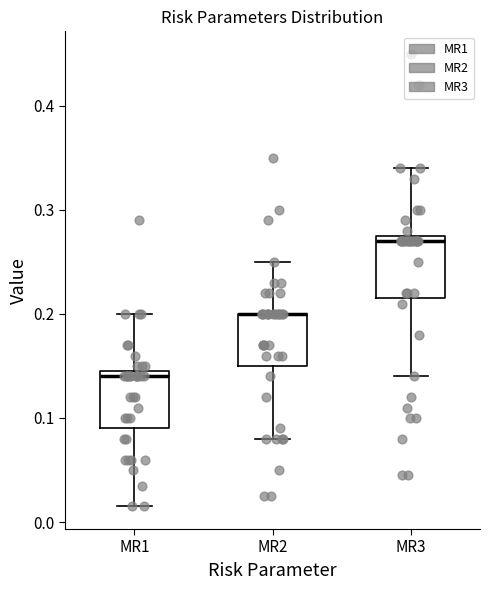

Where is the lower edge of the box for MR3 on the y-axis? The values are not printed on the chart, so give them approximately, as read against the axis.

0.22